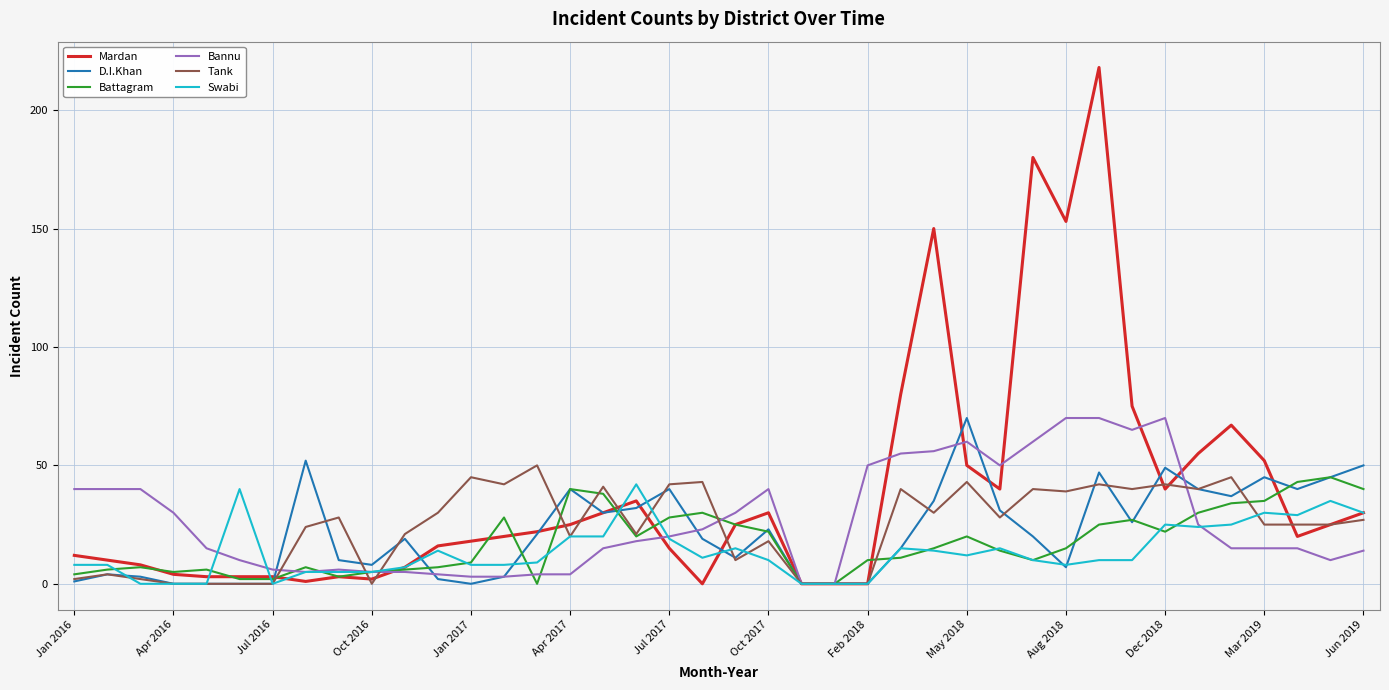

What is the maximum value for D.I.Khan?

70